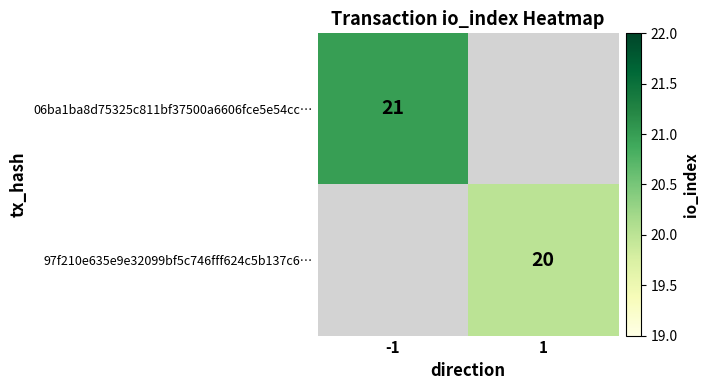

At which category does the chart reach its peak across all series?

-1